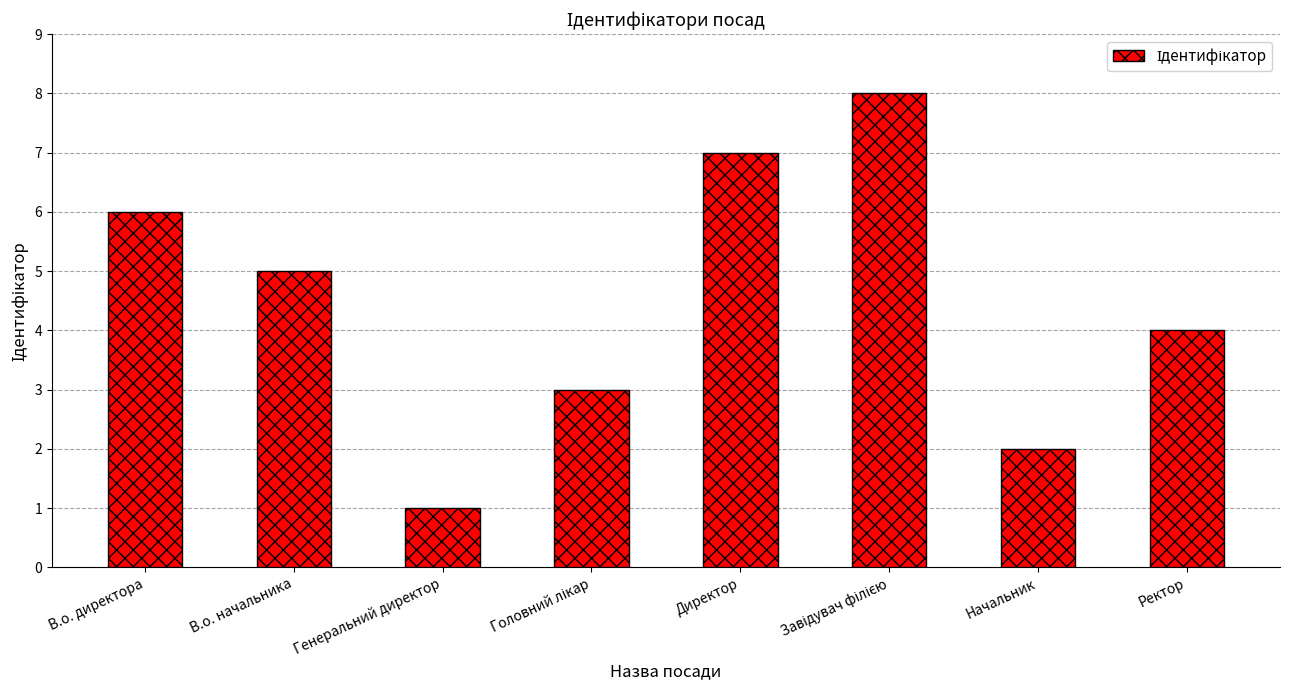

The value at Генеральний директор is 1. True or false?

True